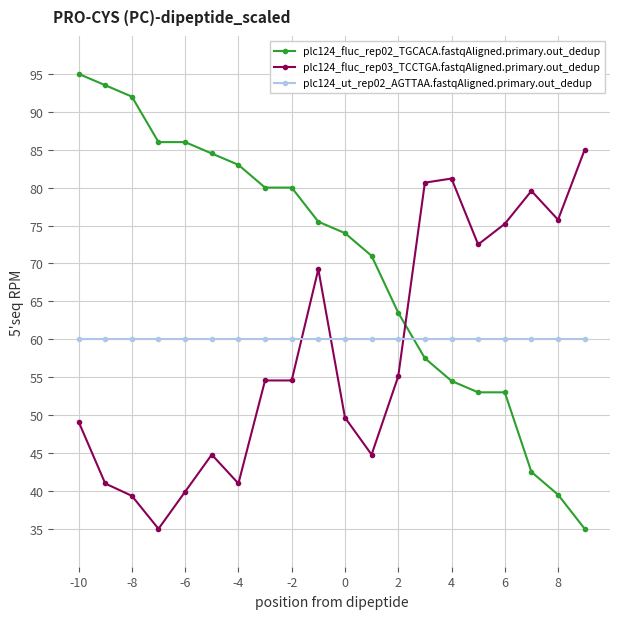

What is the sum of all plc124_fluc_rep03_TCCTGA.fastqAligned.primary.out_dedup values?

1167.9